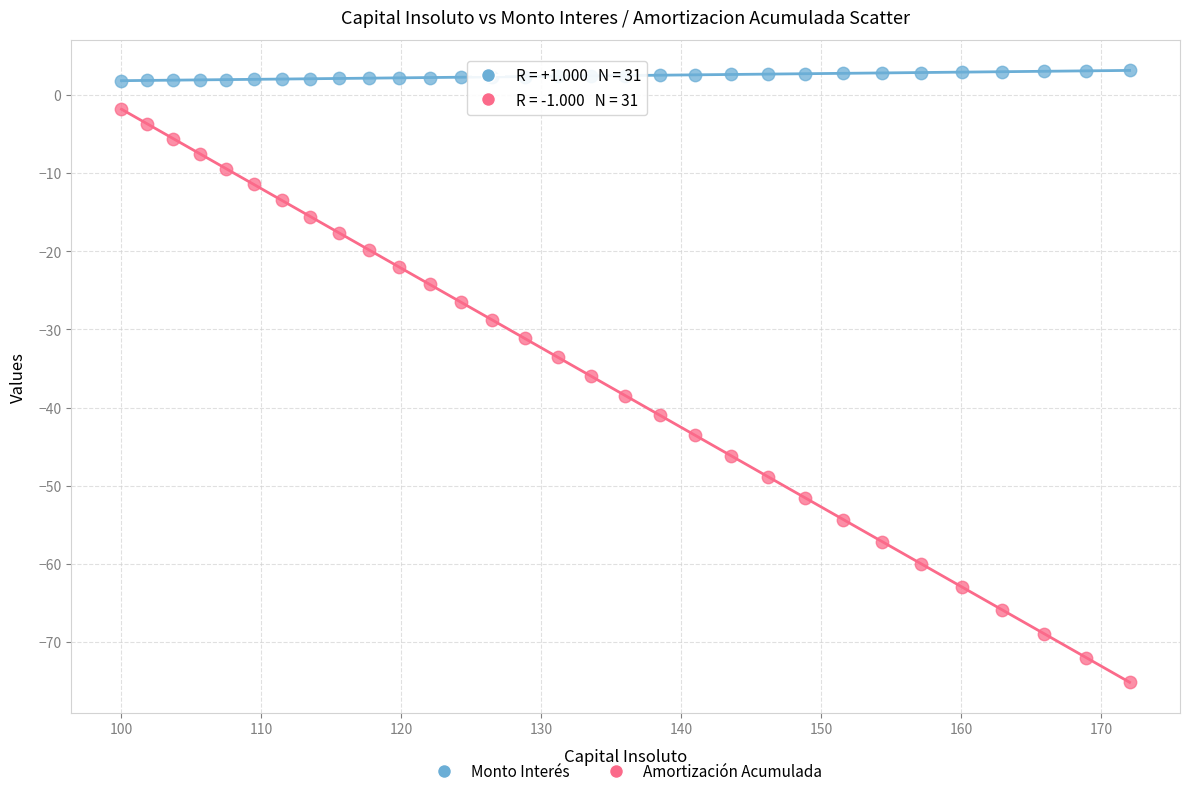

Across all data points, what is the range of Y values (max minus min)?

78.3